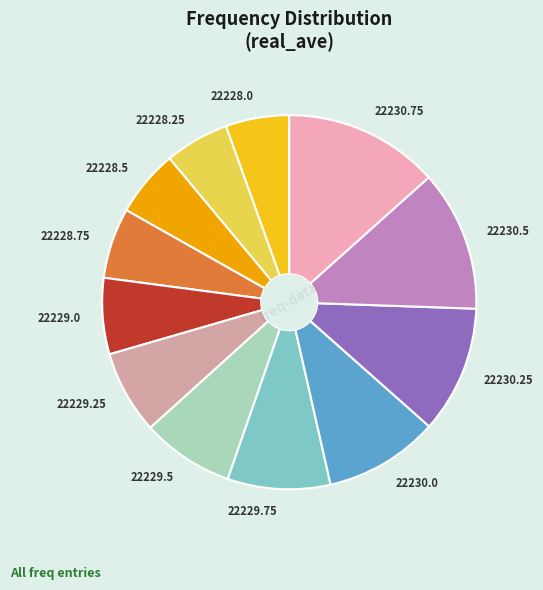

Is the sum of 22229.5 and 22229.75 greater than half?

No